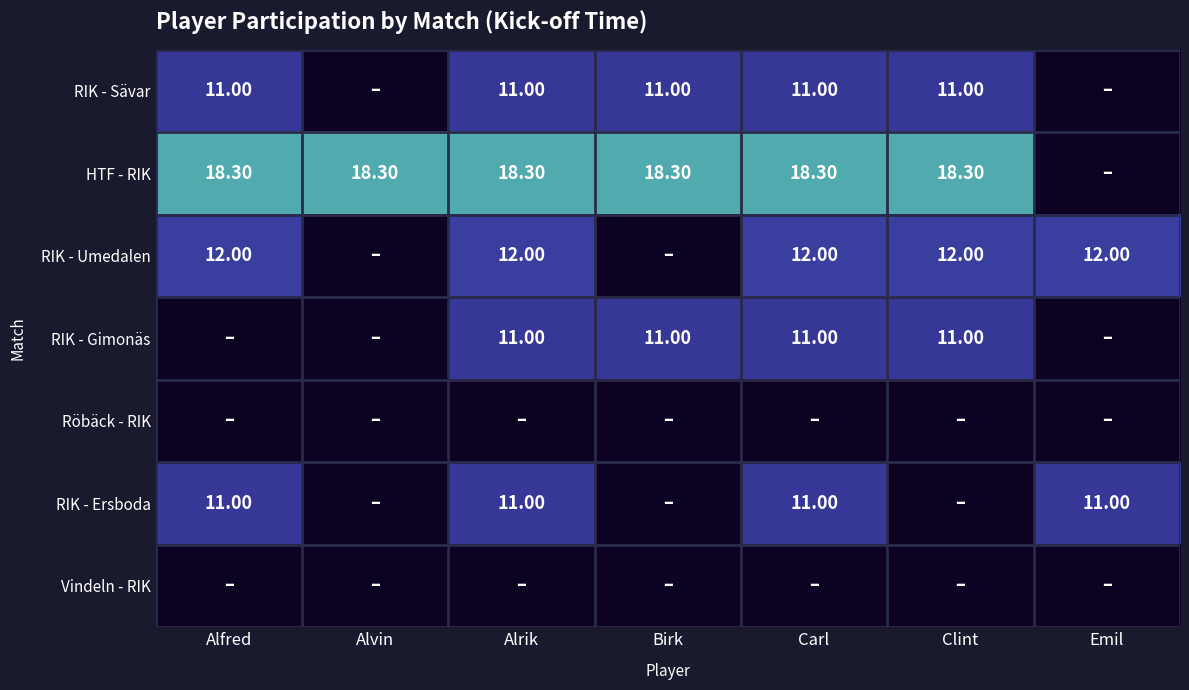

What is the sum of the RIK - Sävar values at Alrik and Carl?

22.0